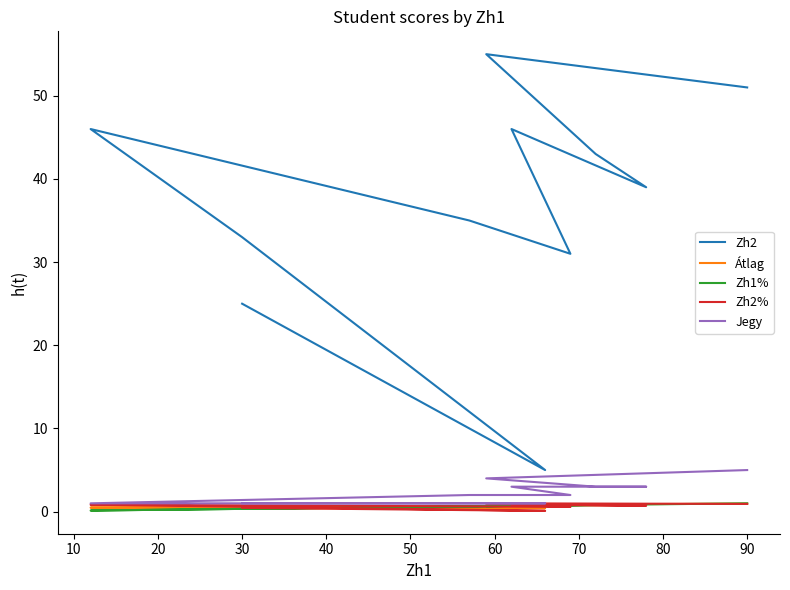

True or false: Zh1% and Jegy cross at least once.

False